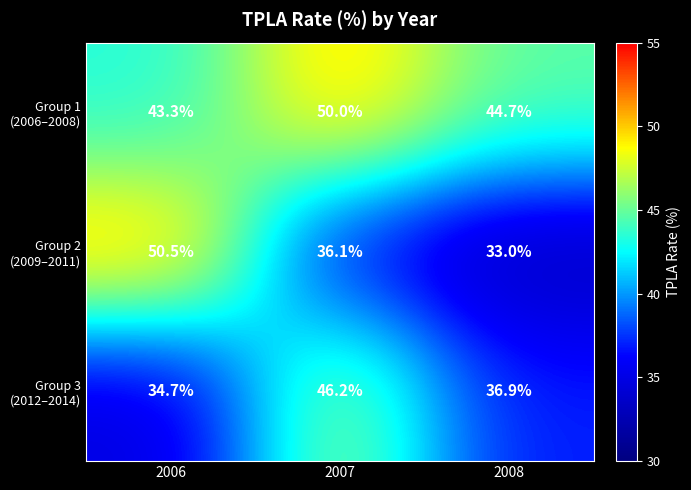

What is the difference between the highest and lowest values at 2007?

13.9